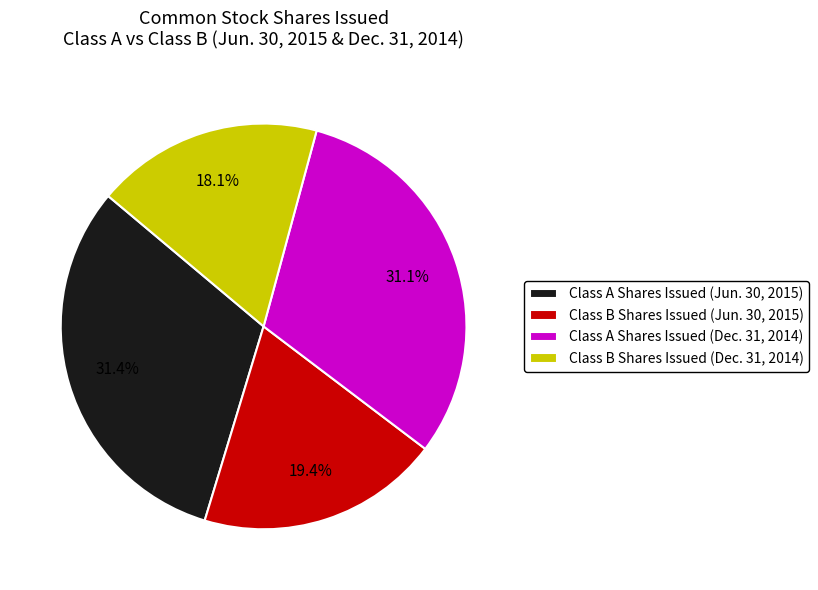

What percentage is the Class A Shares Issued (Dec. 31, 2014) slice, to the nearest percent?

31%